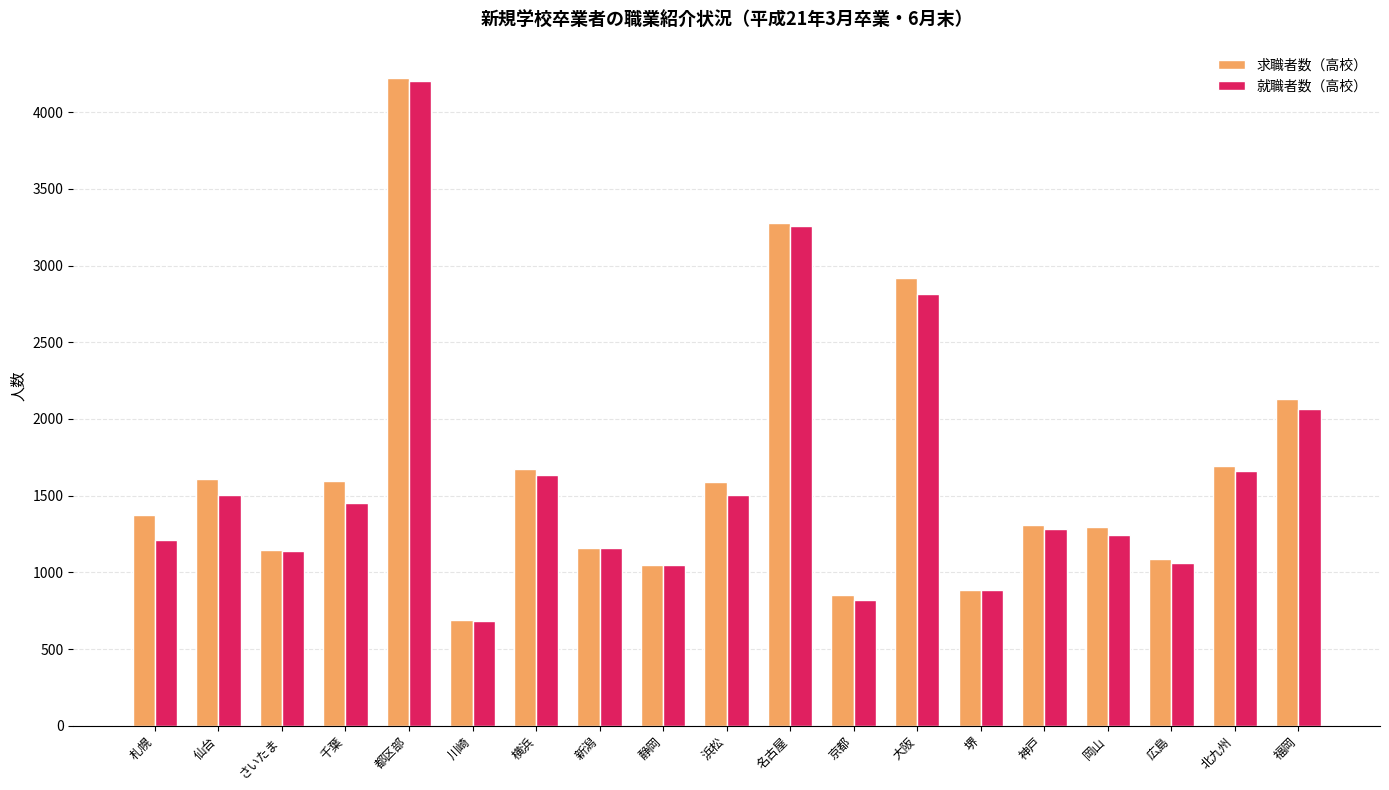

How many categories are shown in the chart?

19